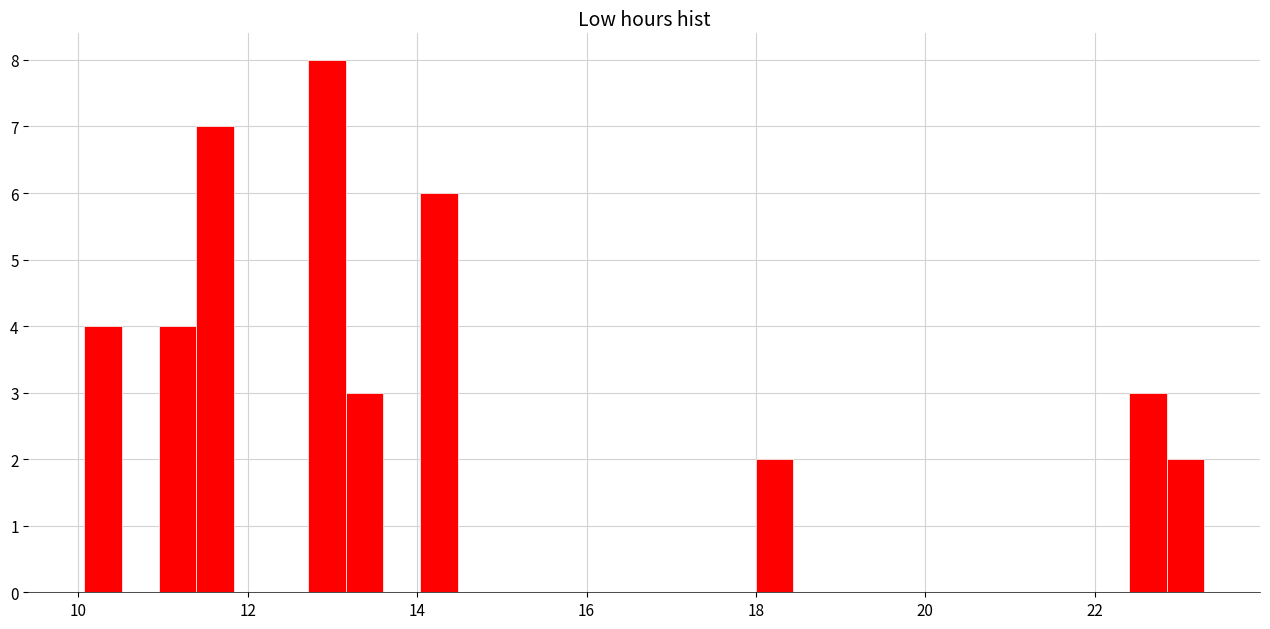

Around what value on the x-axis is the tallest bar? Give the approximate position of its centre, as read against the axis.

13.0